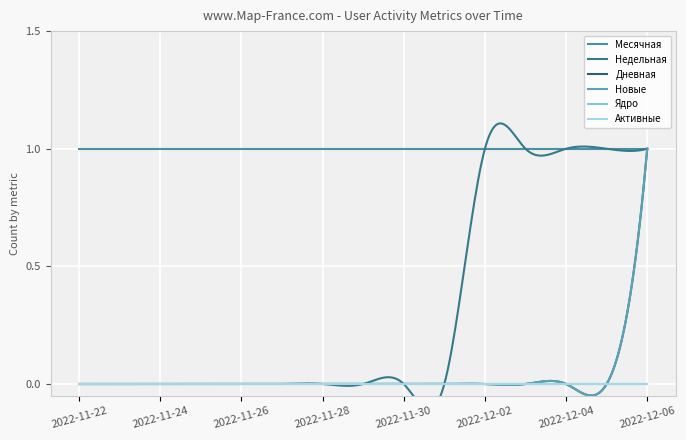

Reading left to right, transcribe all the data shown in this chart.

Месячная: 2022-11-22=1	2022-11-23=1	2022-11-24=1	2022-11-25=1	2022-11-26=1	2022-11-27=1	2022-11-28=1	2022-11-29=1	2022-11-30=1	2022-12-01=1	2022-12-02=1	2022-12-03=1	2022-12-04=1	2022-12-05=1	2022-12-06=1
Недельная: 2022-11-22=0	2022-11-23=0	2022-11-24=0	2022-11-25=0	2022-11-26=0	2022-11-27=0	2022-11-28=0	2022-11-29=0	2022-11-30=0	2022-12-01=0	2022-12-02=1	2022-12-03=1	2022-12-04=1	2022-12-05=1	2022-12-06=1
Дневная: 2022-11-22=0	2022-11-23=0	2022-11-24=0	2022-11-25=0	2022-11-26=0	2022-11-27=0	2022-11-28=0	2022-11-29=0	2022-11-30=0	2022-12-01=0	2022-12-02=0	2022-12-03=0	2022-12-04=0	2022-12-05=0	2022-12-06=1
Новые: 2022-11-22=0	2022-11-23=0	2022-11-24=0	2022-11-25=0	2022-11-26=0	2022-11-27=0	2022-11-28=0	2022-11-29=0	2022-11-30=0	2022-12-01=0	2022-12-02=0	2022-12-03=0	2022-12-04=0	2022-12-05=0	2022-12-06=1
Ядро: 2022-11-22=0	2022-11-23=0	2022-11-24=0	2022-11-25=0	2022-11-26=0	2022-11-27=0	2022-11-28=0	2022-11-29=0	2022-11-30=0	2022-12-01=0	2022-12-02=0	2022-12-03=0	2022-12-04=0	2022-12-05=0	2022-12-06=0
Активные: 2022-11-22=0	2022-11-23=0	2022-11-24=0	2022-11-25=0	2022-11-26=0	2022-11-27=0	2022-11-28=0	2022-11-29=0	2022-11-30=0	2022-12-01=0	2022-12-02=0	2022-12-03=0	2022-12-04=0	2022-12-05=0	2022-12-06=0